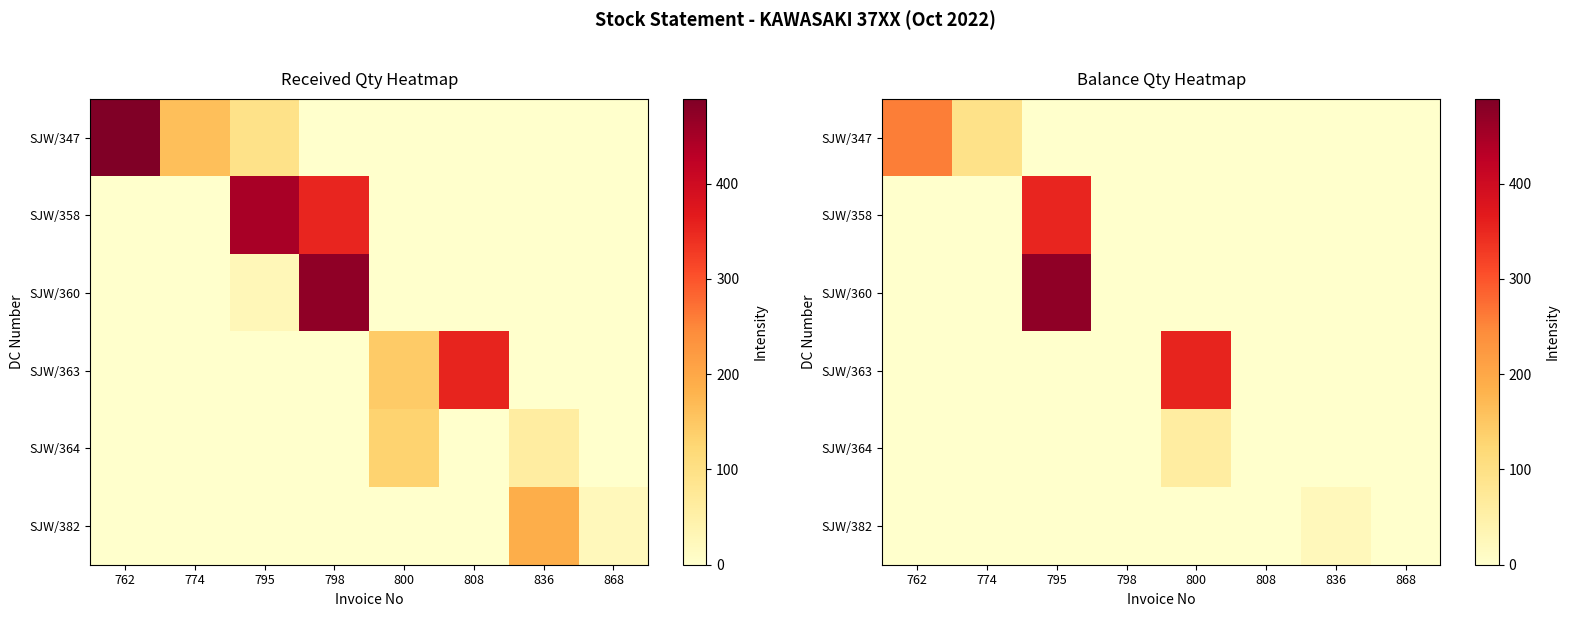

Between 774 and 800, which is larger?

774